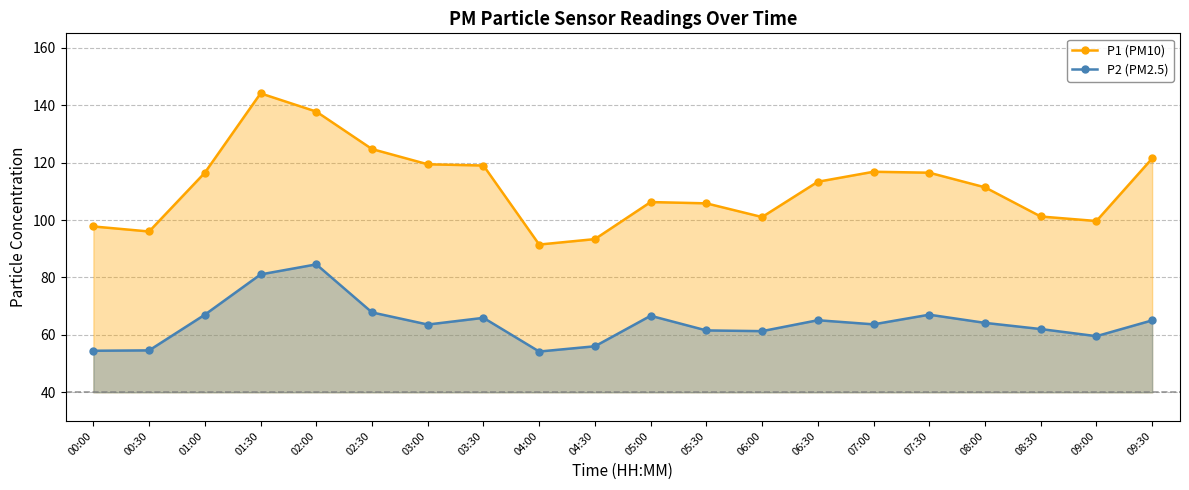

At which label does P1 (PM10) first exceed 113?

01:00